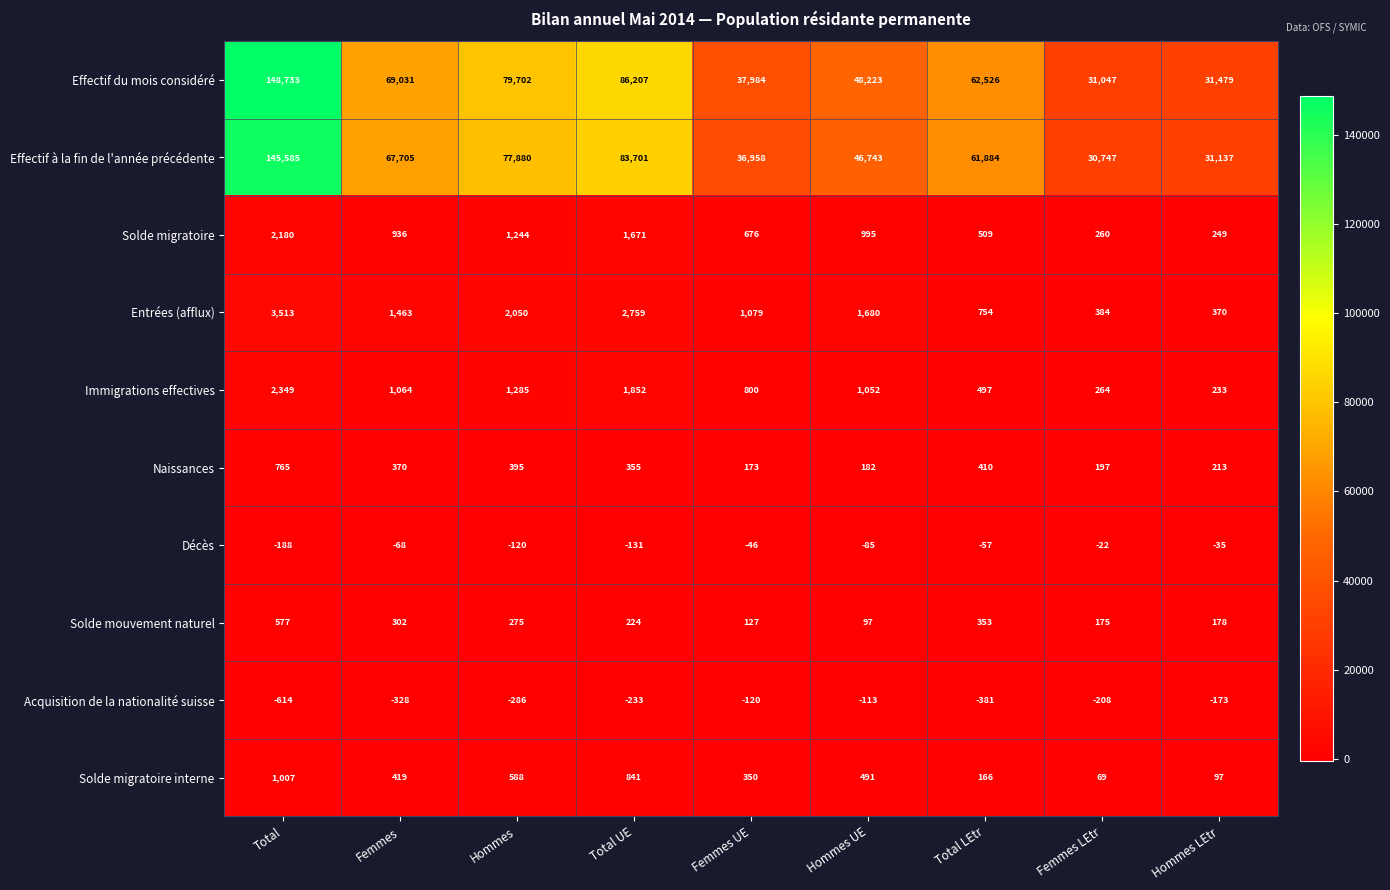

The value of Solde mouvement naturel at Total UE is 109. True or false?

False